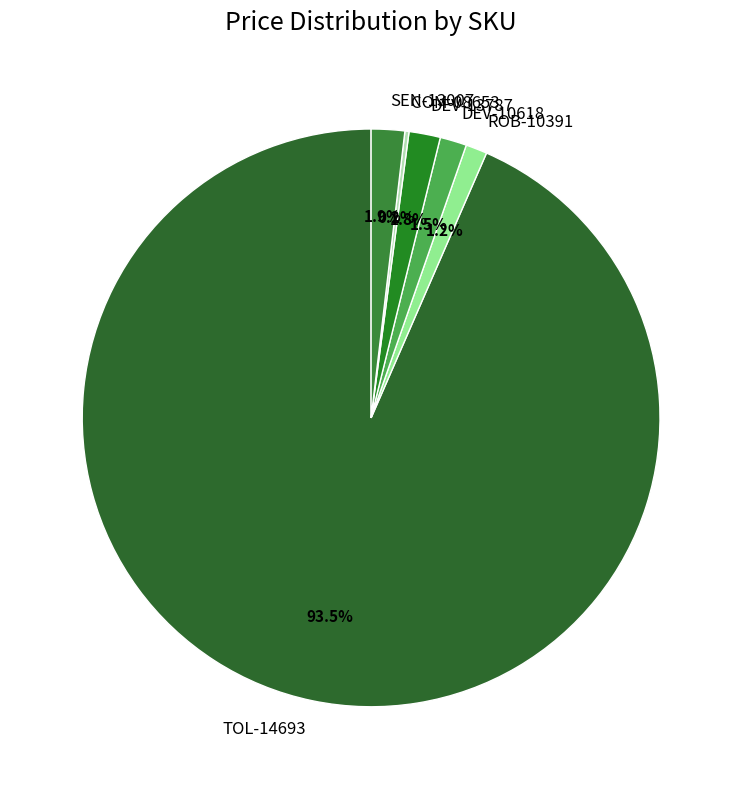

To the nearest percent, what is the average slice percentage?

17%